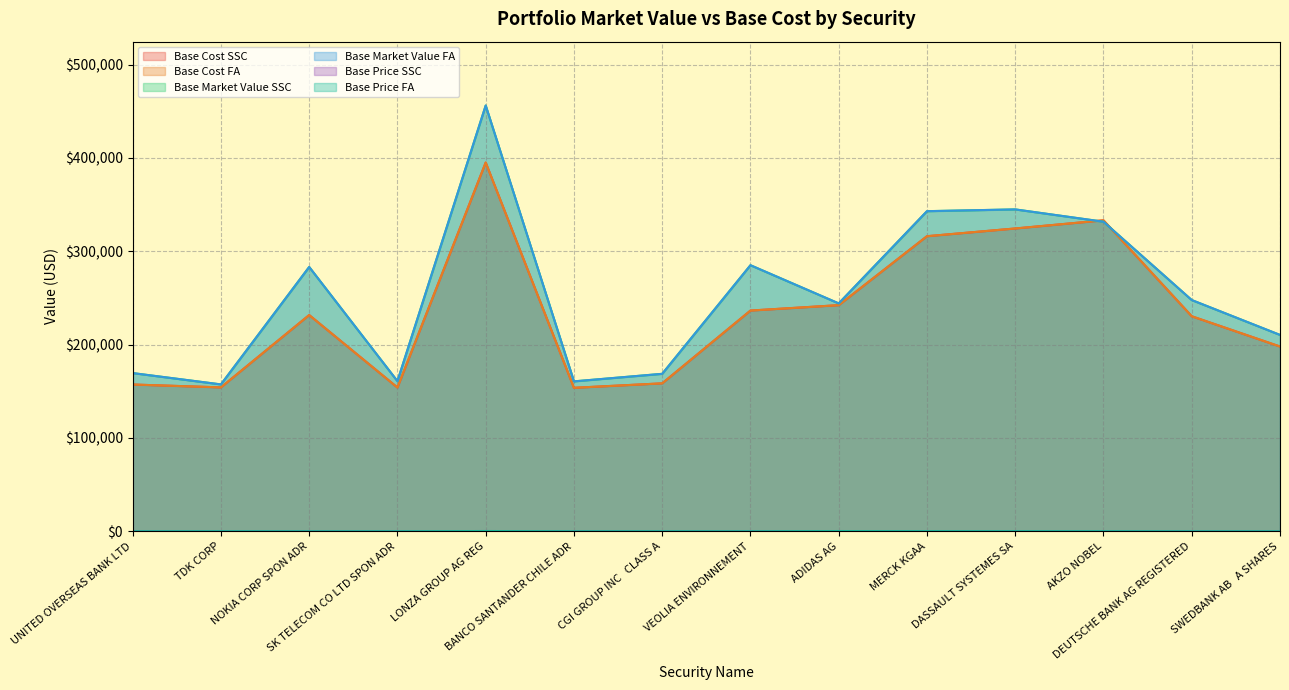

Is it true that Base Cost FA equals 67932.0 at BANCO SANTANDER CHILE ADR?

False